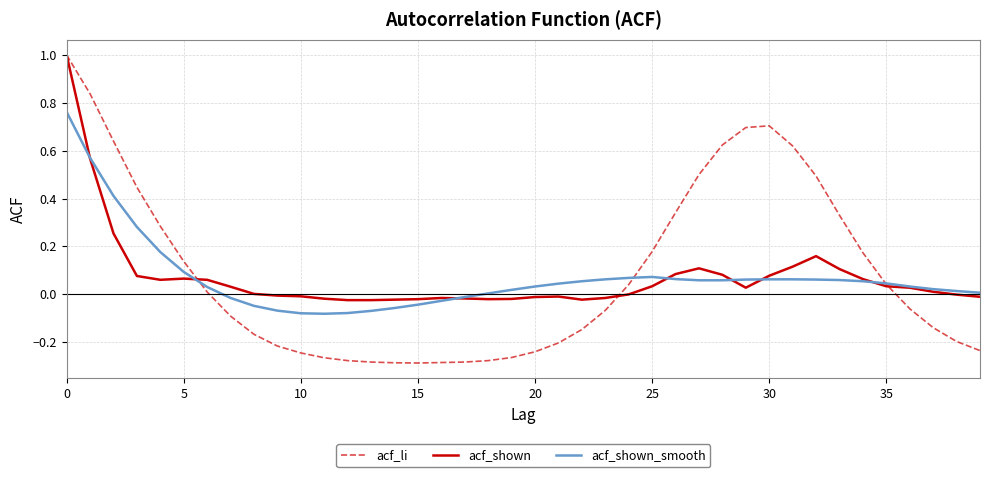

How many lines are shown in the chart?

3